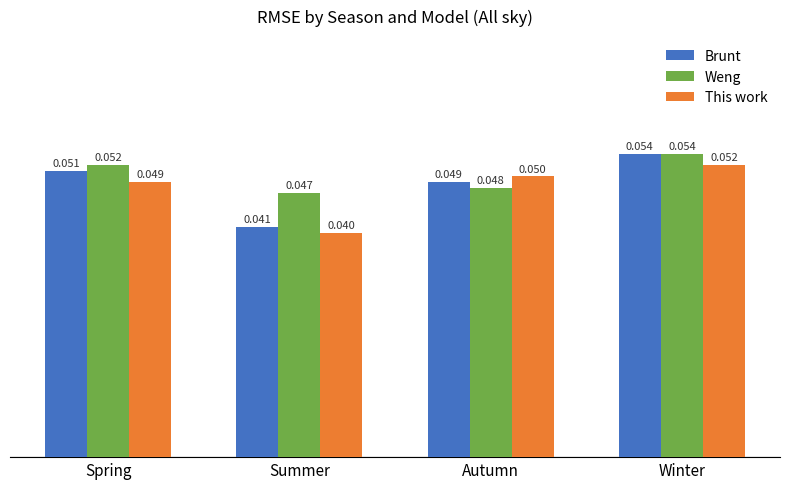

Which series has the widest spread of values?

Brunt